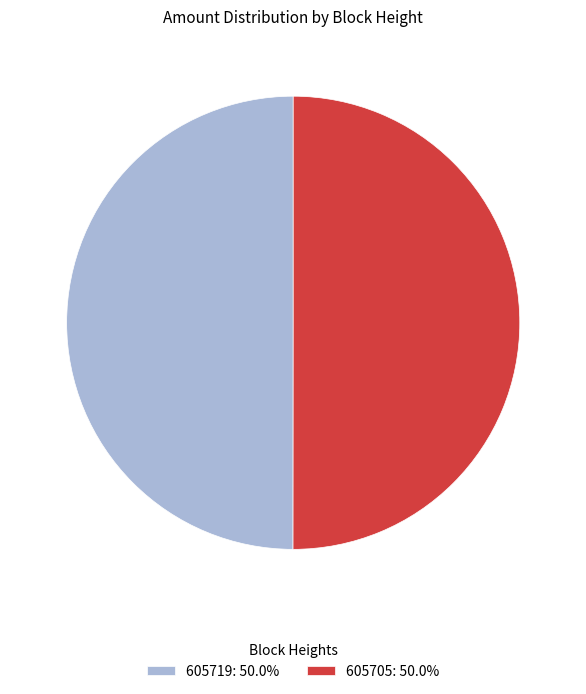

What is the ratio of the value at 605705: 50.0% to the value at 605719: 50.0%?

1.0